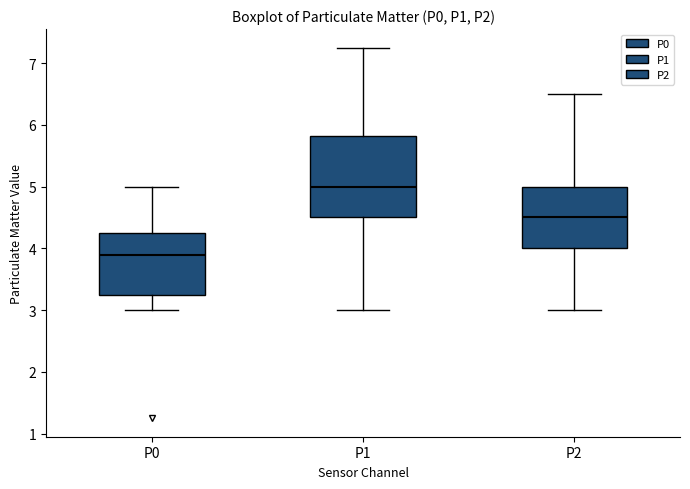

Reading left to right, transcribe this box plot: for each box, give where its median line is, the range the box spans, and where its two whiskers end, as read against the y-axis. The values are not printed on the chart, so give them approximately, as read against the axis.

P0: median 3.9, box 3.3 to 4.3, whiskers 3.0 to 5.0
P1: median 5.0, box 4.5 to 5.8, whiskers 3.0 to 7.3
P2: median 4.5, box 4.0 to 5.0, whiskers 3.0 to 6.5